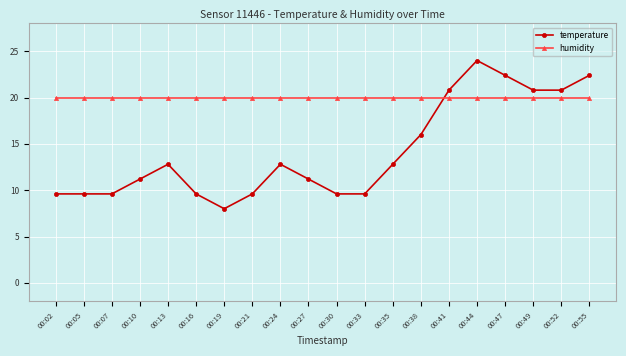

What is the value of the temperature point at the 6th from the left?

9.6